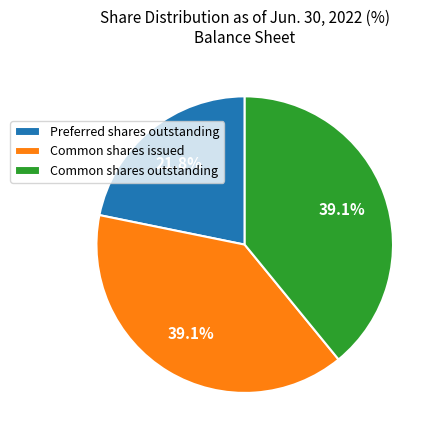

Which category has the smallest portion of the pie?

Preferred shares outstanding